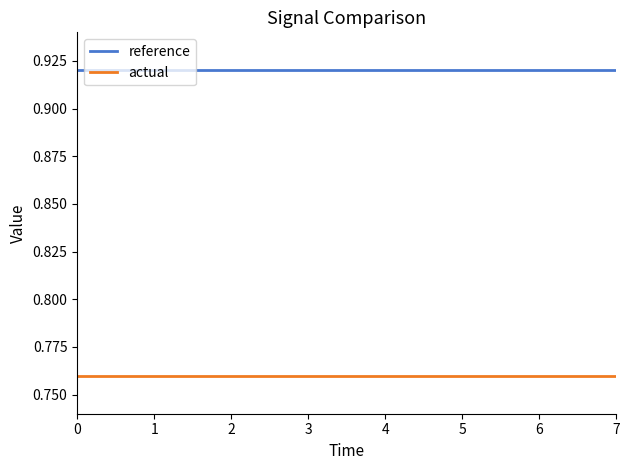

List the series in order of their peak value, lowest first.

actual, reference